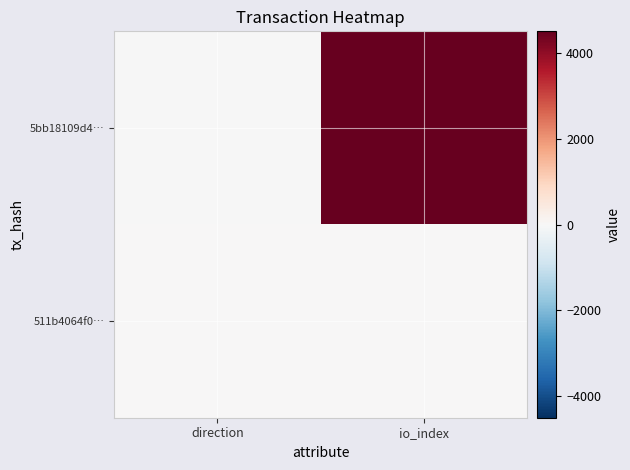

Rank the series at io_index from highest to lowest value.

5bb18109d4…, 511b4064f0…